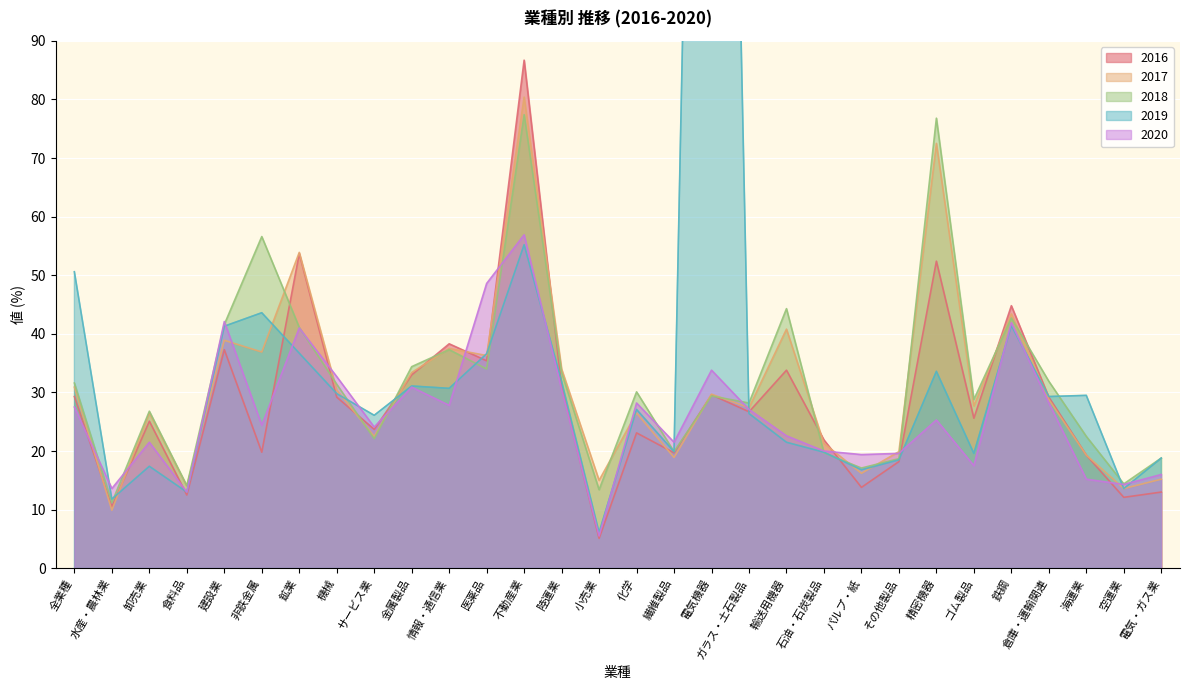

Reading right to left, transcribe all the data shown in this chart.

2018: 18.8	14.4	22.5	31.9	42.7	28.8	76.8	18.7	17.1	19.7	44.3	28.2	29.4	19.9	30.1	13.4	33.4	77.4	34.0	37.3	34.4	22.1	31.4	41.1	56.6	41.6	14.1	26.8	11.2	31.6
2019: 18.8	13.6	29.5	29.3	41.4	19.6	33.6	18.5	16.8	19.8	21.5	26.4	329.8	19.9	27.1	6.1	31.9	55.2	36.6	30.7	31.1	26.1	29.8	36.7	43.6	41.3	13.0	17.4	11.8	50.6
2016: 13.0	12.1	19.3	29.2	44.8	25.6	52.4	18.2	13.8	21.9	33.8	26.7	29.6	19.7	23.1	5.1	31.0	86.7	35.4	38.3	33.0	23.7	29.2	53.7	19.8	37.3	12.5	25.1	10.5	29.3
2017: 15.2	13.6	19.3	28.8	43.4	27.7	72.5	19.9	16.2	21.3	40.8	27.4	29.7	18.9	26.5	15.0	34.0	80.4	36.3	37.5	33.4	22.5	30.4	53.9	36.9	38.9	14.0	26.5	9.9	30.9
2020: 16.0	14.3	15.2	28.2	41.9	17.5	25.3	19.6	19.4	20.0	22.6	27.1	33.8	21.5	28.2	5.5	30.5	56.9	48.6	27.8	30.9	24.1	32.7	41.0	24.4	42.1	13.0	21.5	13.6	27.5